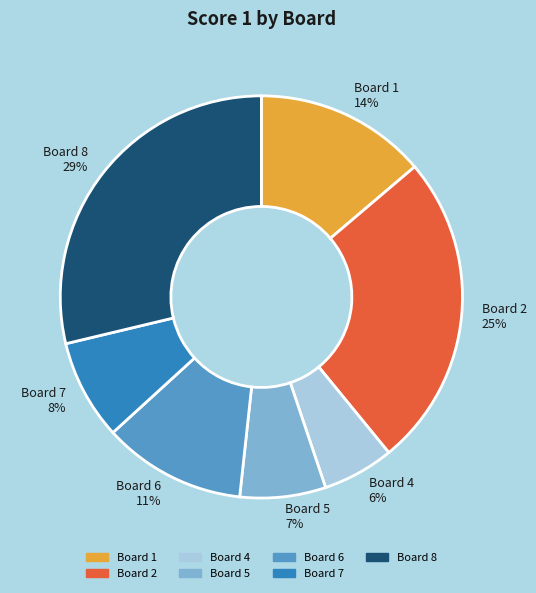

To the nearest percent, what percentage of the pie is Board 7?

8%